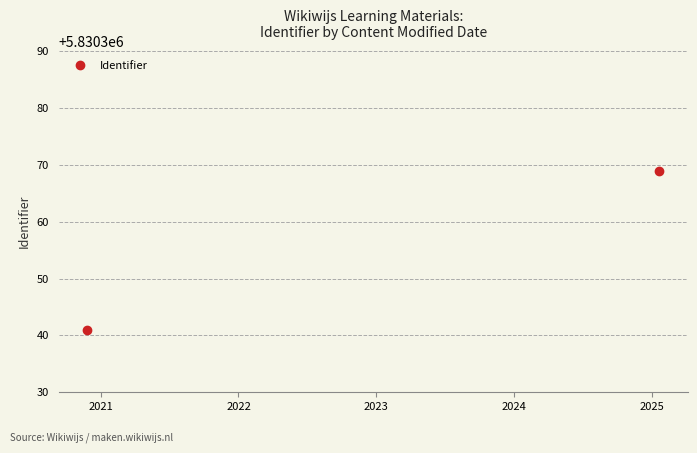

The value at 2021 is 1821024. True or false?

False